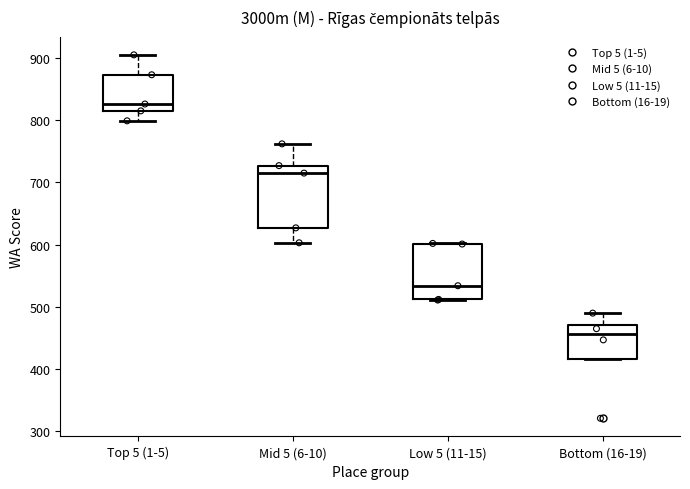

Where does the median line of the box for Bottom (16-19) sit on the y-axis? The values are not printed on the chart, so give them approximately, as read against the axis.

460